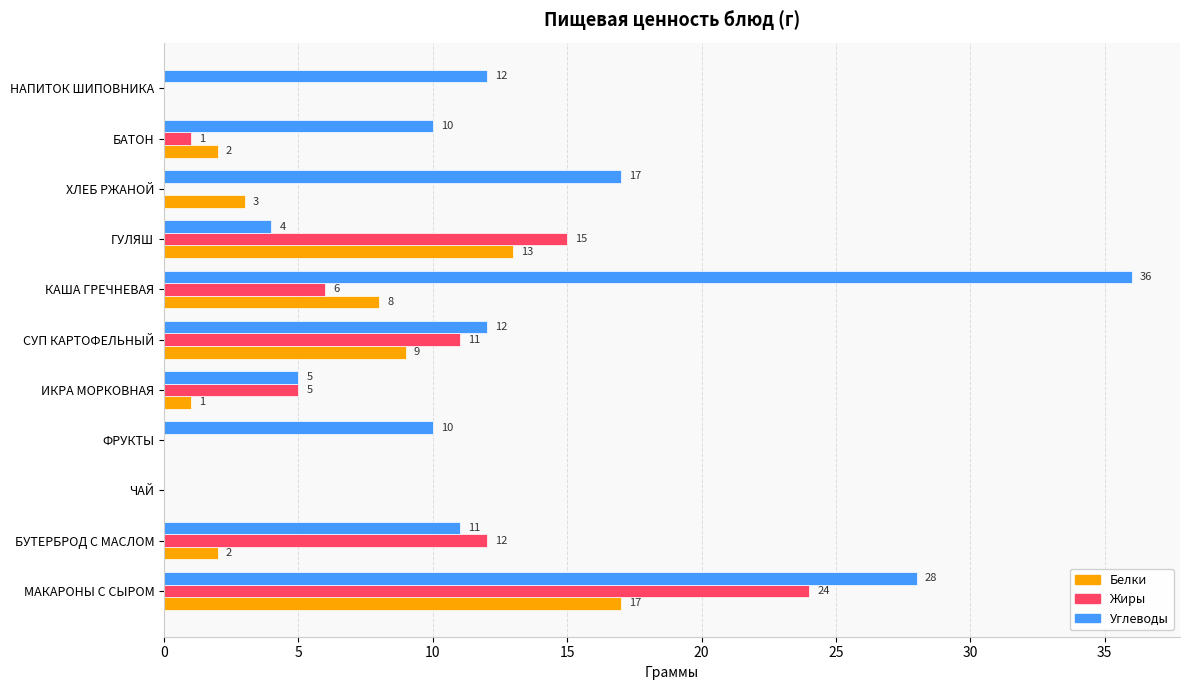

Is it true that Белки equals 0 at НАПИТОК ШИПОВНИКА?

True